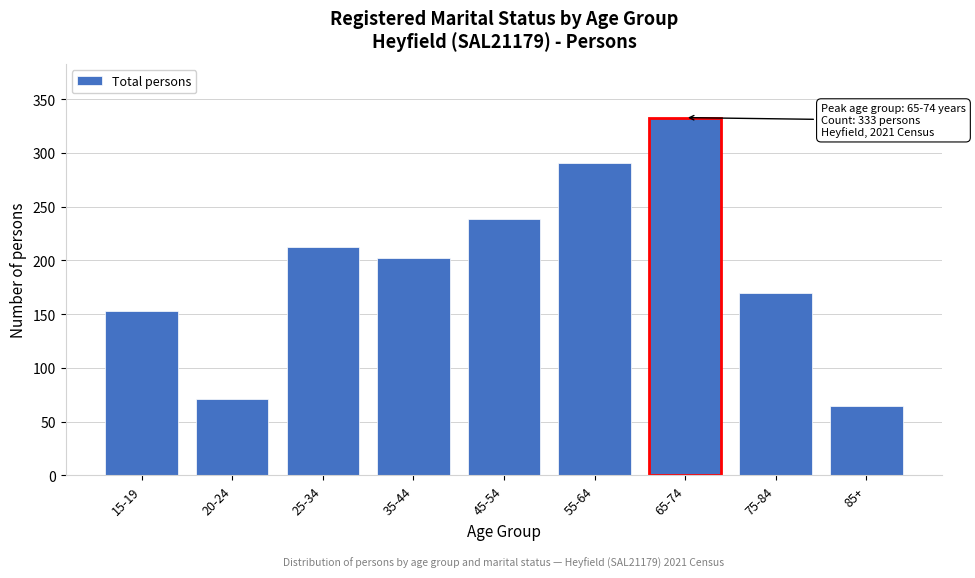

Reading left to right, transcribe all the data shown in this chart.

15-19=153	20-24=71	25-34=213	35-44=202	45-54=239	55-64=291	65-74=333	75-84=170	85+=65